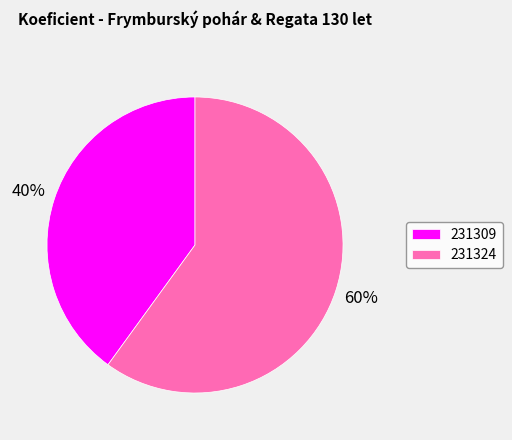

Is it true that 231324 is 60% of the pie?

True